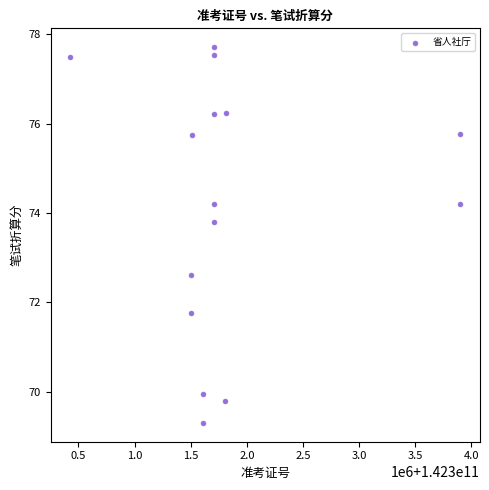

What Y value in the scatter plot is closest to 73?

72.6